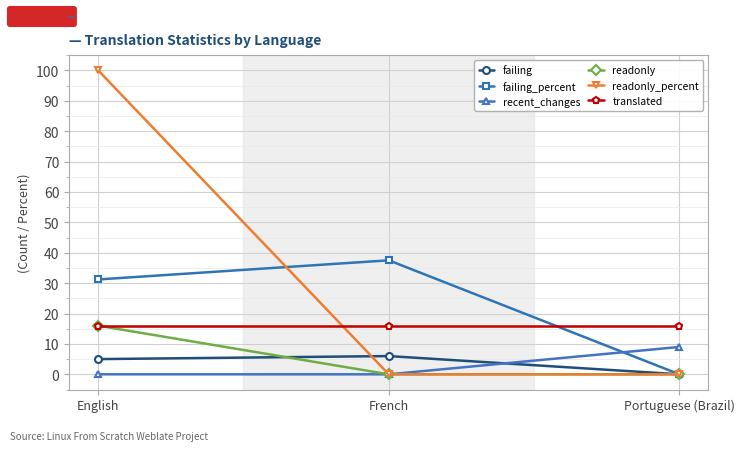

Reading right to left, extract all data points from this chart.

failing: Portuguese (Brazil)=0.0	French=6.0	English=5.0
failing_percent: Portuguese (Brazil)=0.0	French=37.5	English=31.2
recent_changes: Portuguese (Brazil)=9.0	French=0.0	English=0.0
readonly: Portuguese (Brazil)=0.0	French=0.0	English=16.0
readonly_percent: Portuguese (Brazil)=0.0	French=0.0	English=100.0
translated: Portuguese (Brazil)=16.0	French=16.0	English=16.0